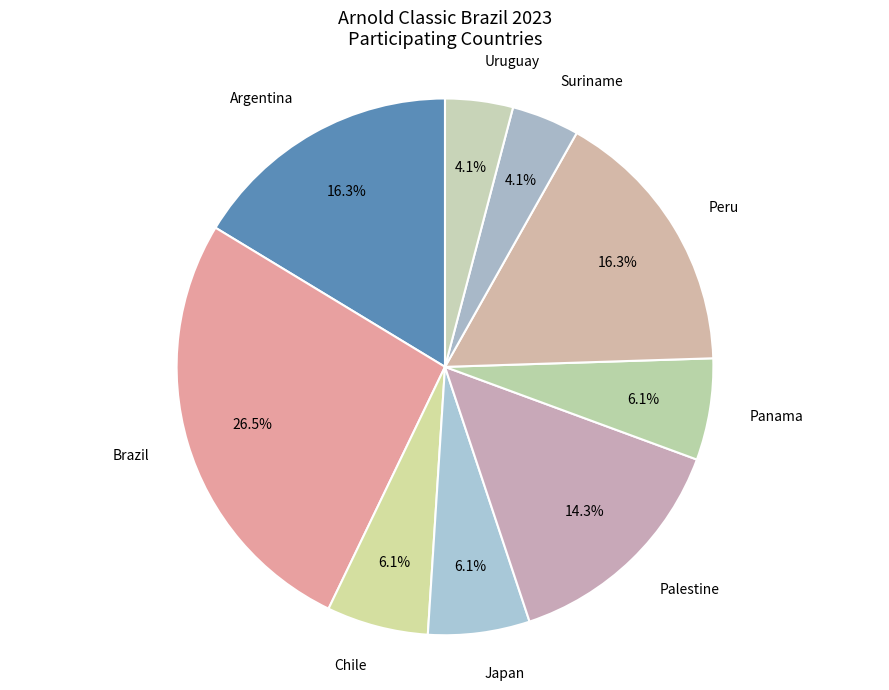

How many slices are in this pie chart?

9